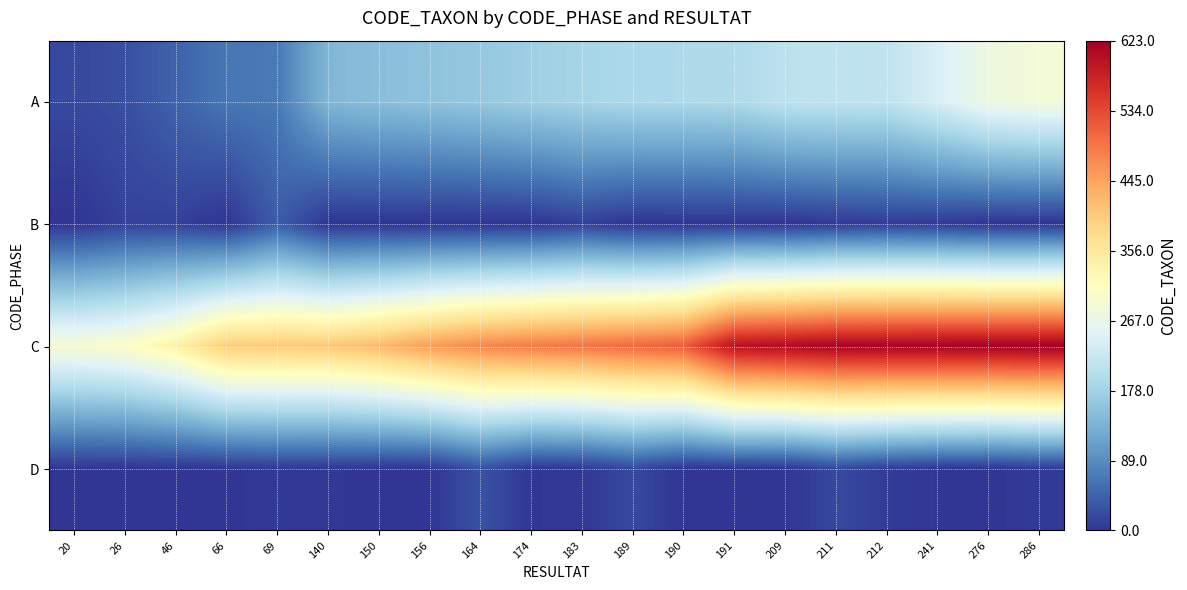

What is the greatest value displayed?

623